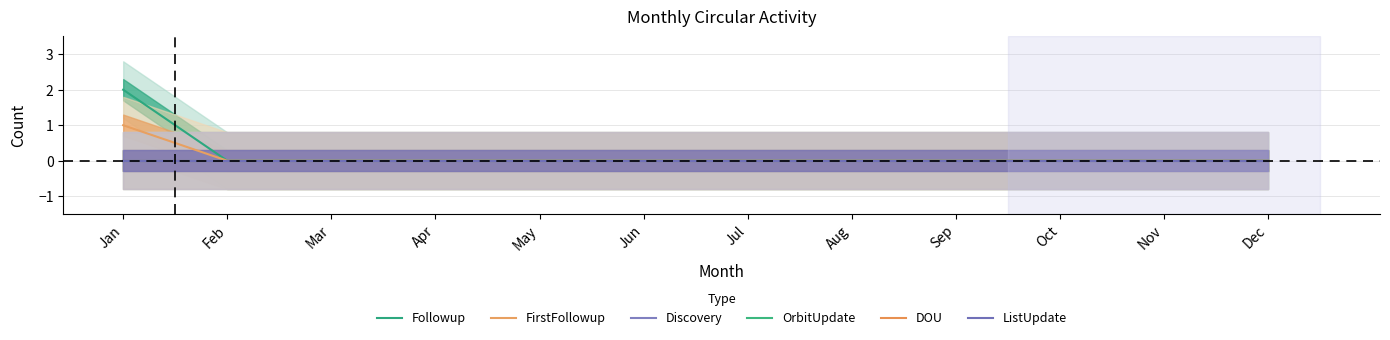

True or false: Discovery and Followup cross at least once.

False